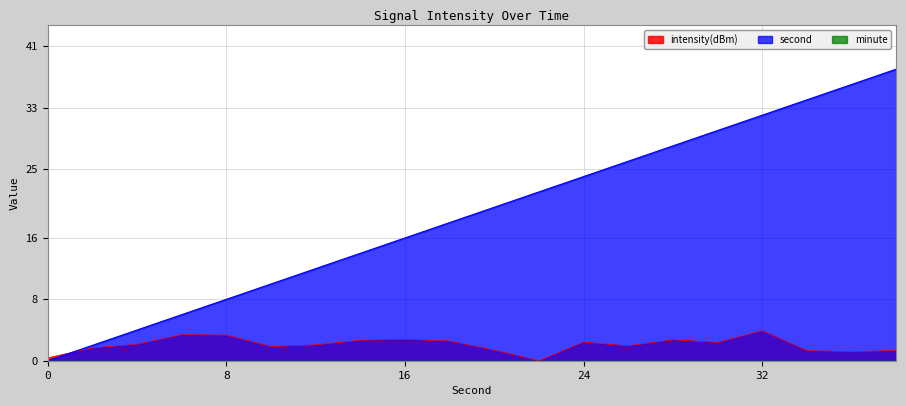

Reading right to left, what are all the values shown in this chart?

intensity(dBm): 1.3	1.2	1.3	3.9	2.4	2.7	1.9	2.4	0.0	1.4	2.6	2.8	2.7	2.1	1.9	3.3	3.4	2.1	1.7	0.4
second: 38.0	36.0	34.0	32.0	30.0	28.0	26.0	24.0	22.0	20.0	18.0	16.0	14.0	12.0	10.0	8.0	6.0	4.0	2.0	0.0